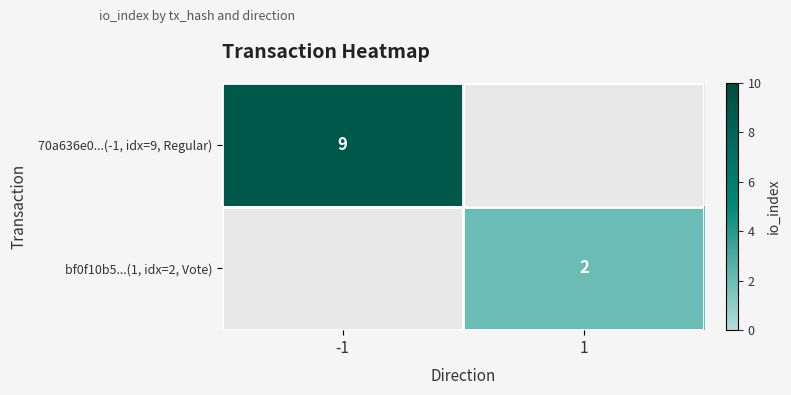

Is the value of 70a636e0...(-1, idx=9, Regular) at -1 greater than the value of bf0f10b5...(1, idx=2, Vote) at -1?

No